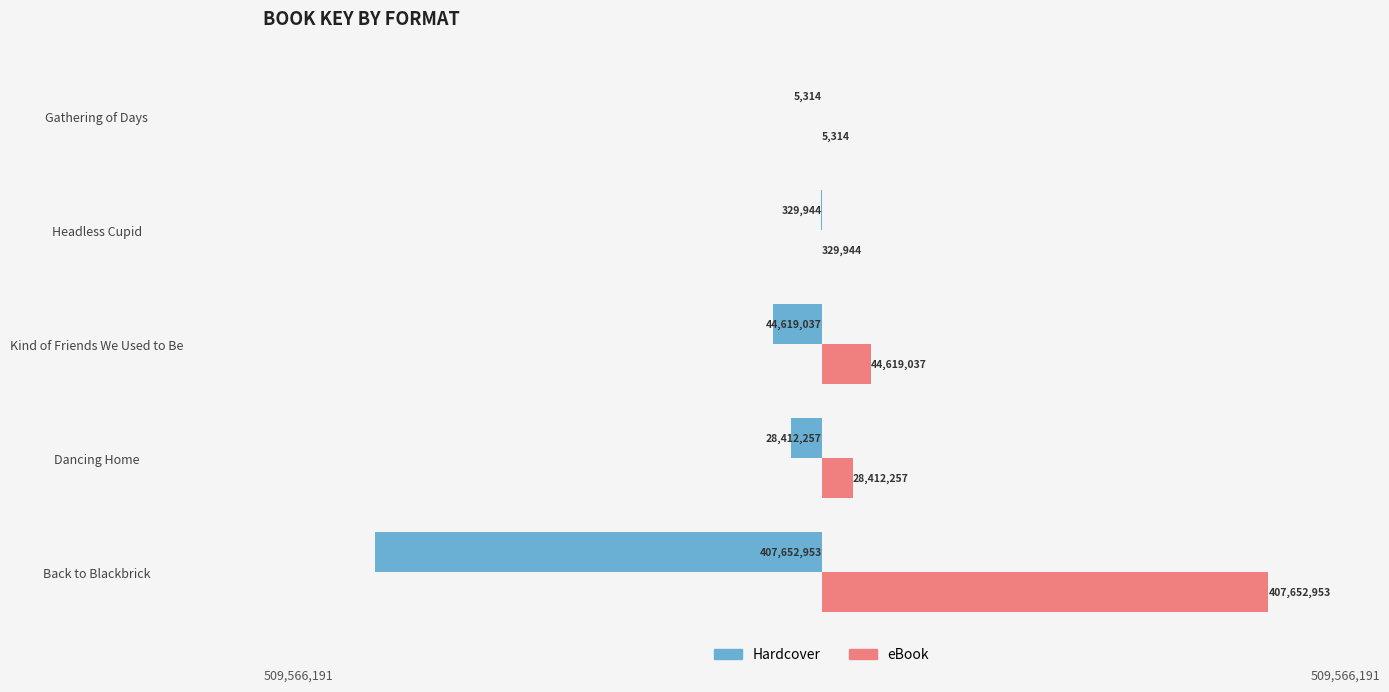

What are all the series names shown in the legend?

Hardcover, eBook